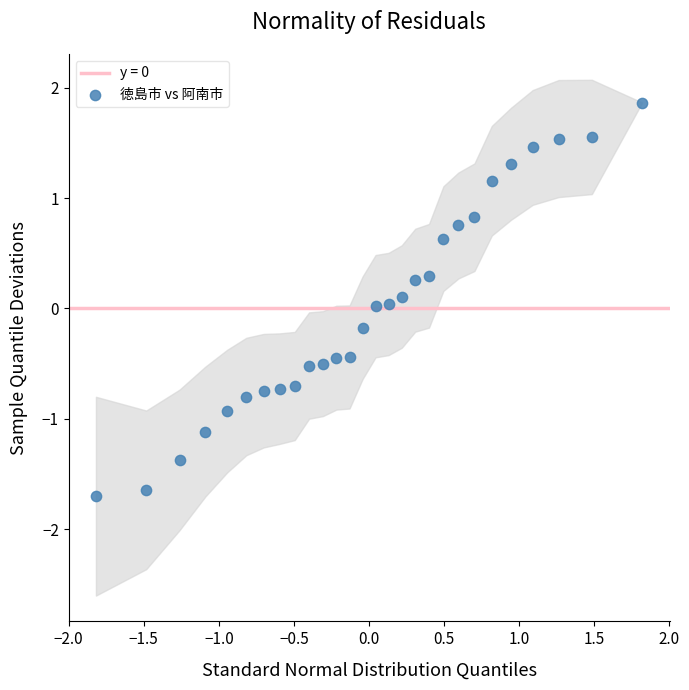

What is the range of X values (max minus min)?

3.6